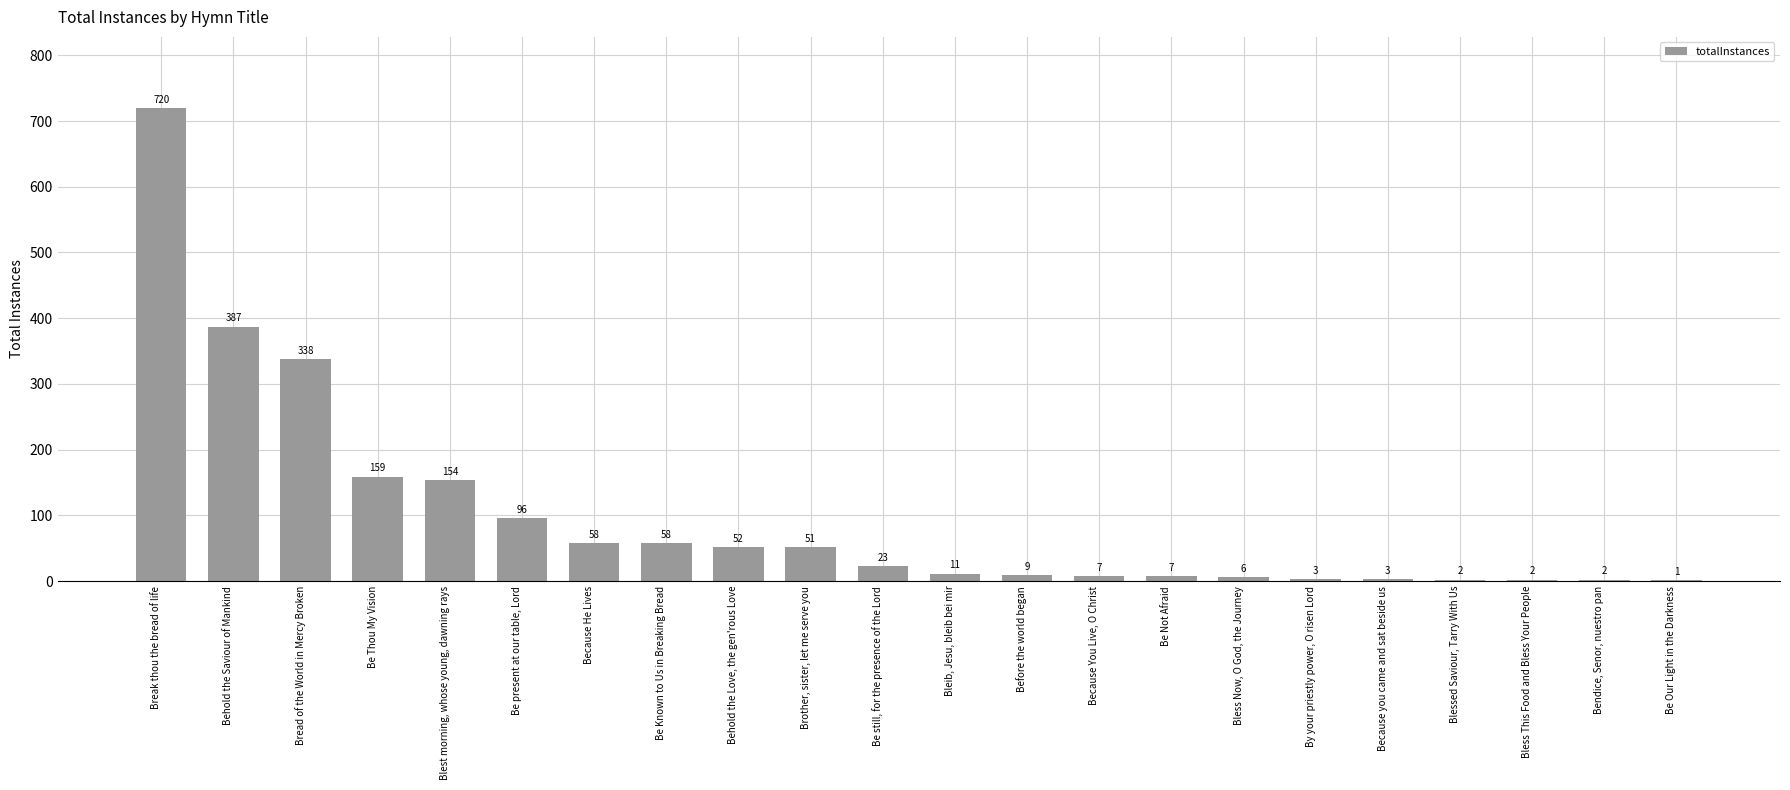

What is the sum of the values at Blessed Saviour, Tarry With Us and Because You Live, O Christ?

9